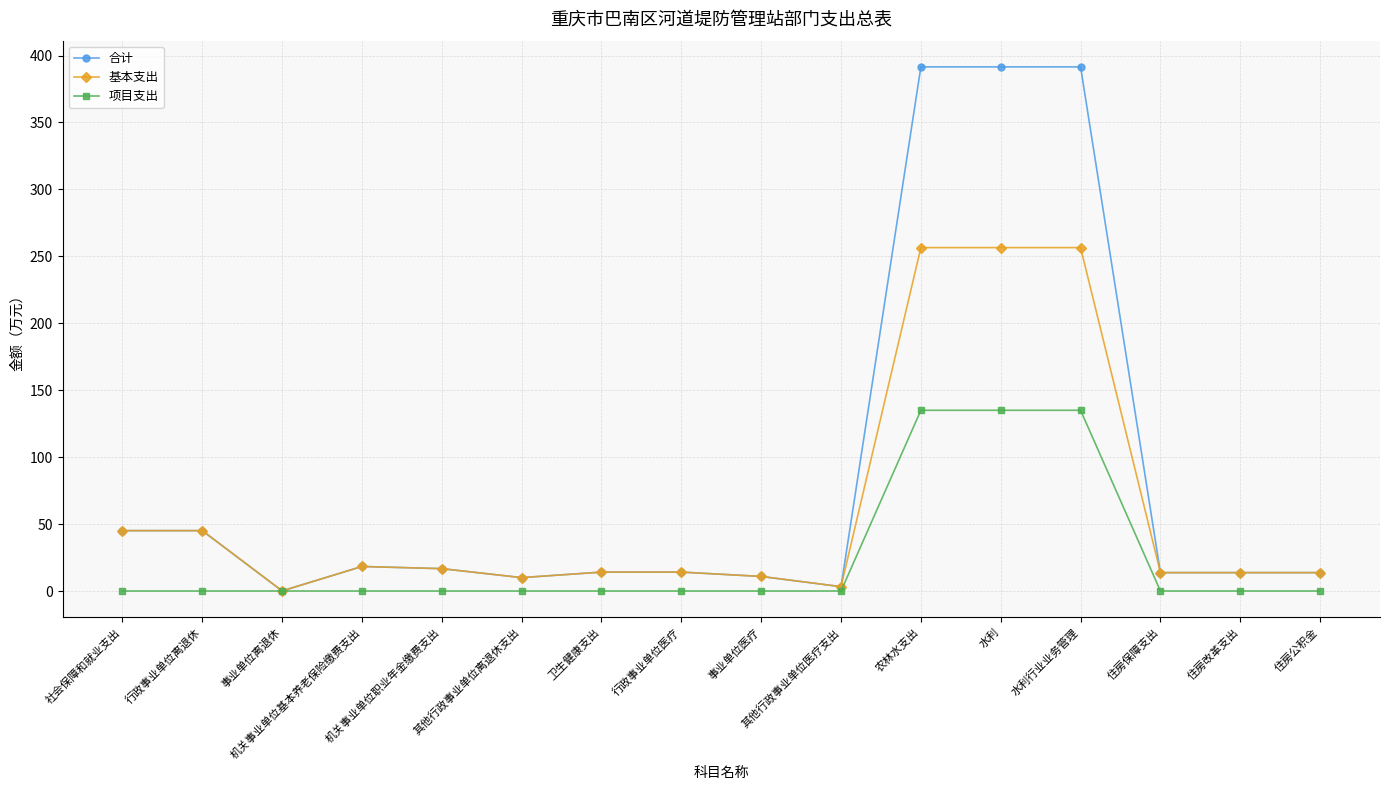

What are all the series names shown in the legend?

合计, 基本支出, 项目支出